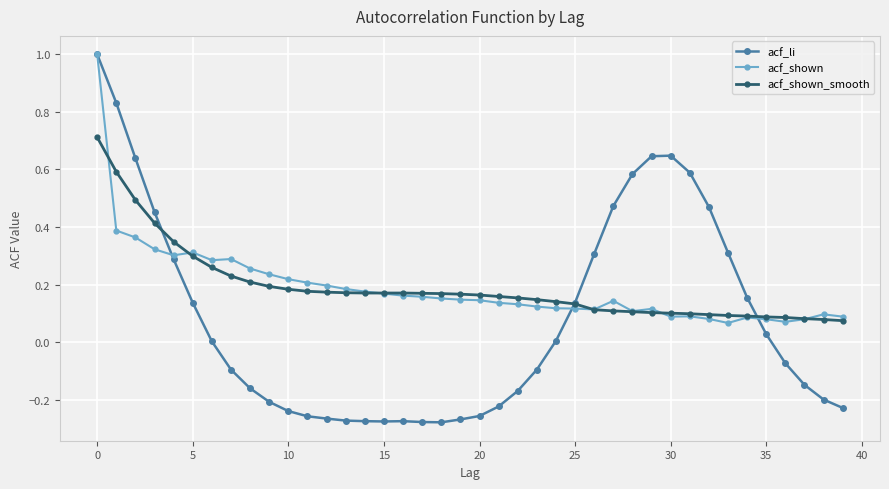

After their last crossing, which series has the higher values: acf_shown or acf_shown_smooth?

acf_shown